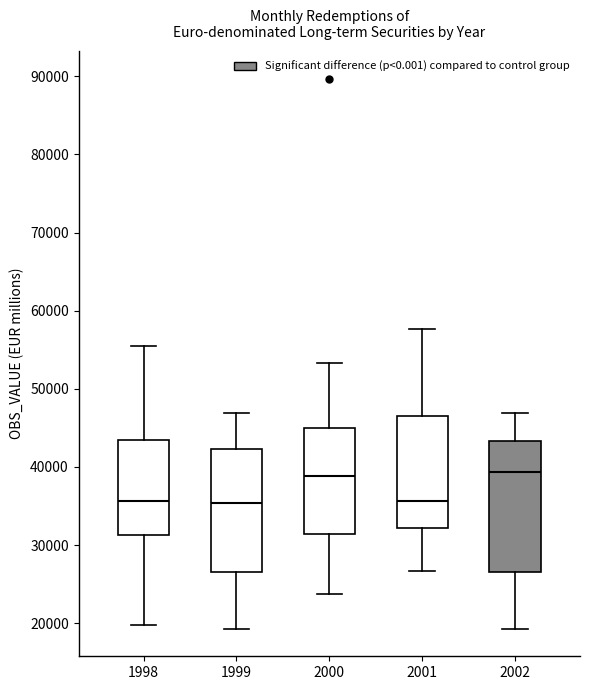

Which box is the tallest, from its lower edge to its upper edge?

2002